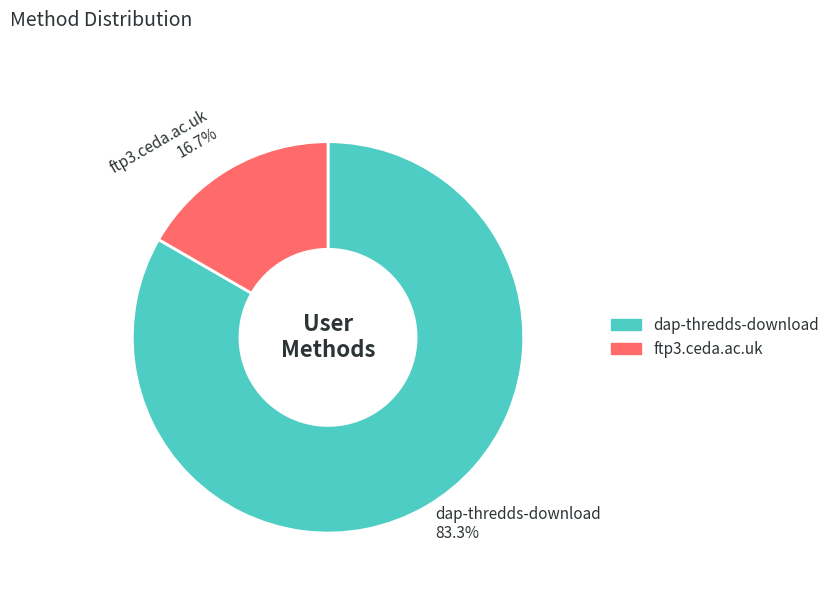

What portion of the pie excludes dap-thredds-download?

16.7%